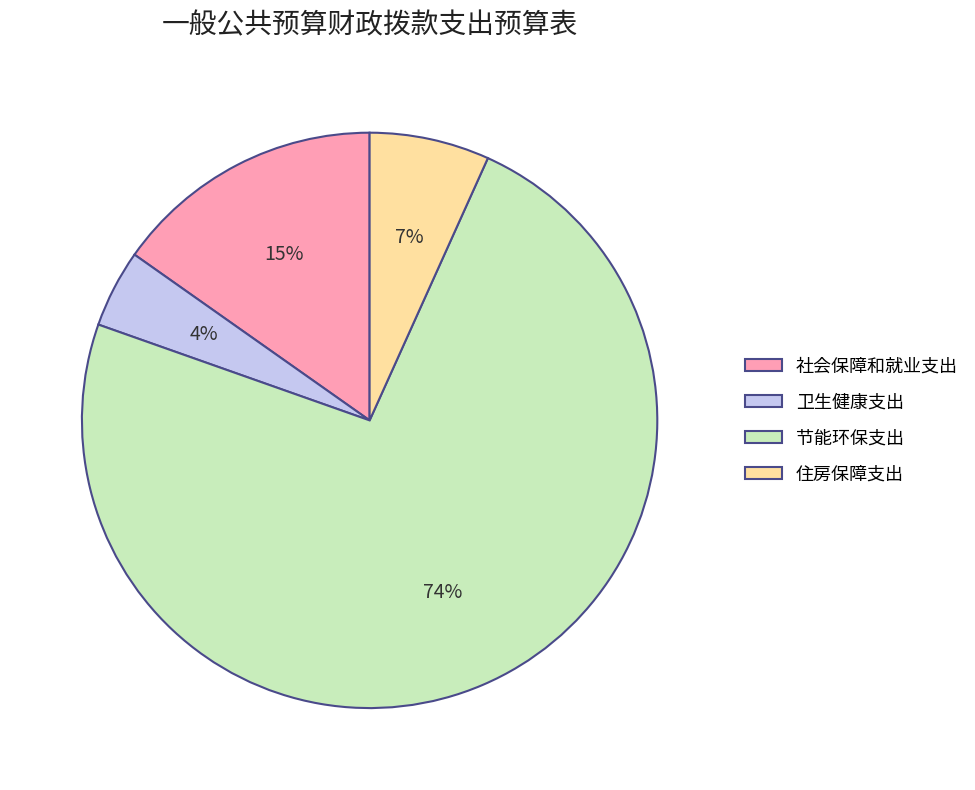

Which has a higher value, 节能环保支出 or 卫生健康支出?

节能环保支出